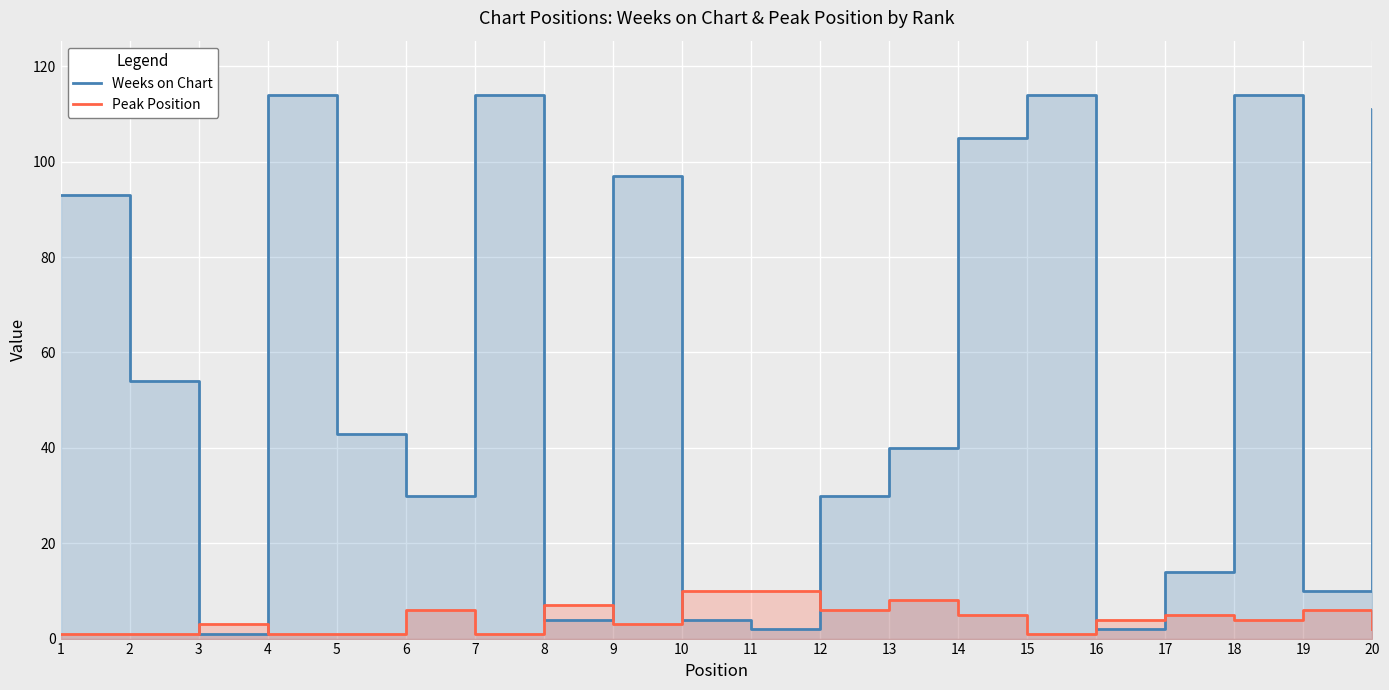

Which series has the largest range (max minus min)?

Weeks on Chart